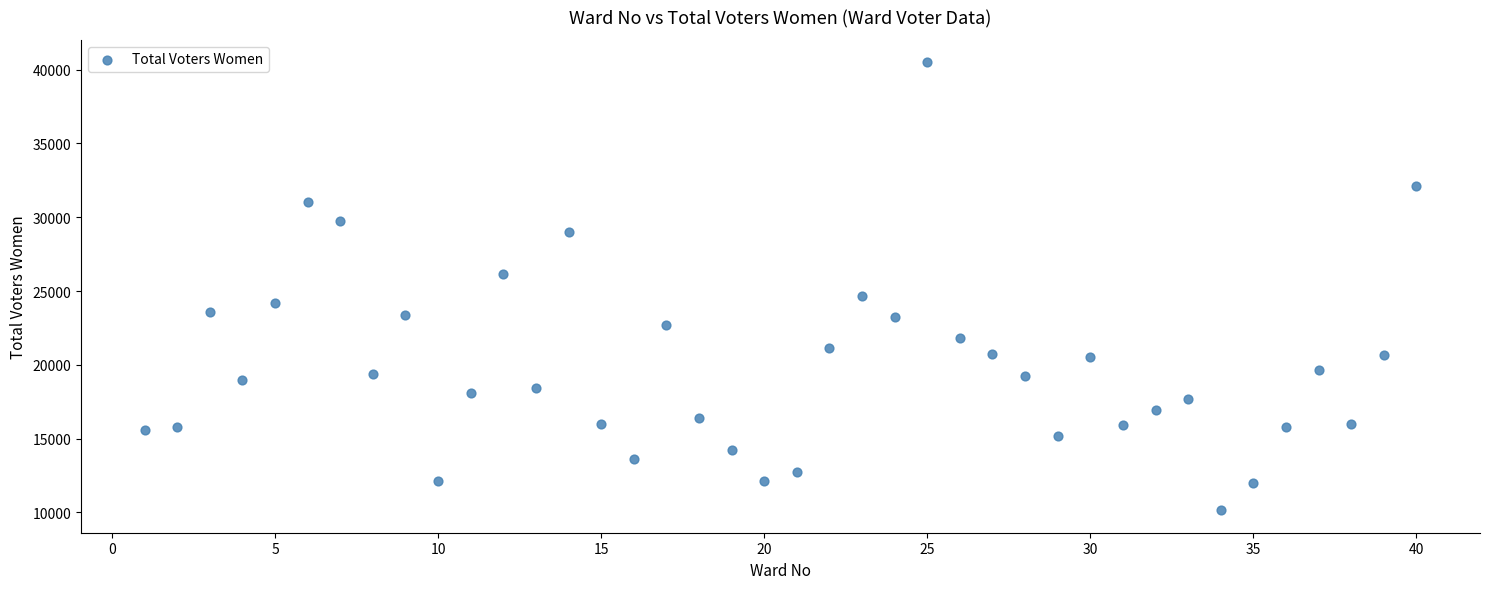

What is the range of X values (max minus min)?

39